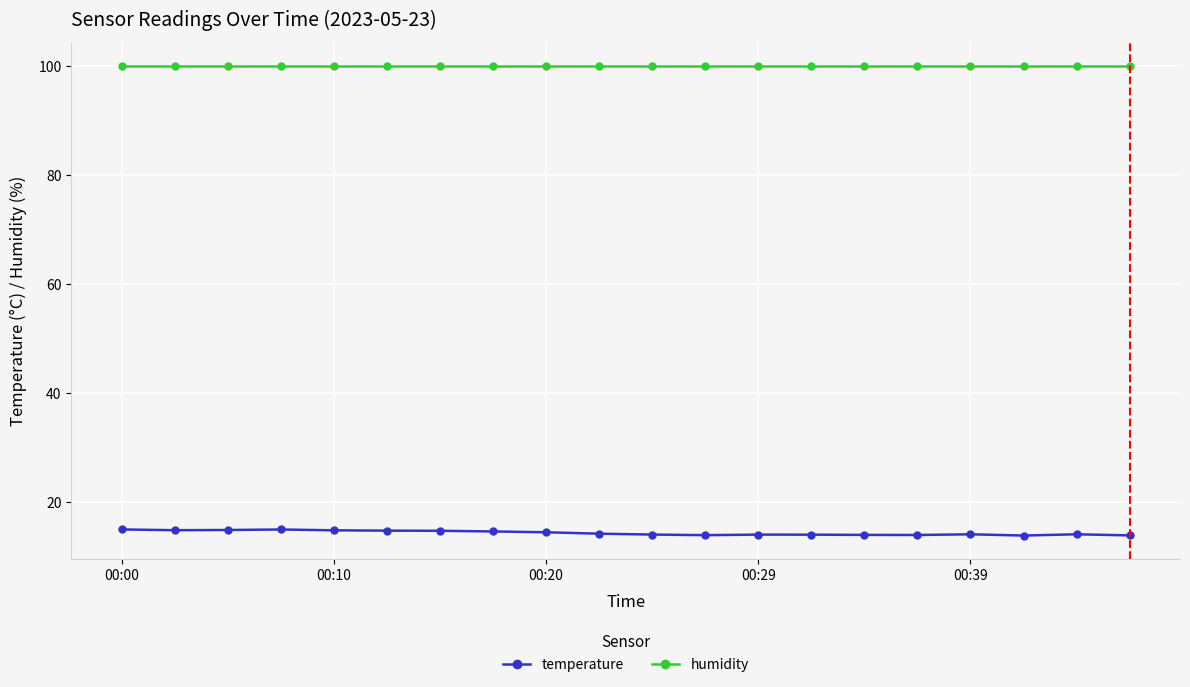

Is this an area chart (filled region under the line)?

No